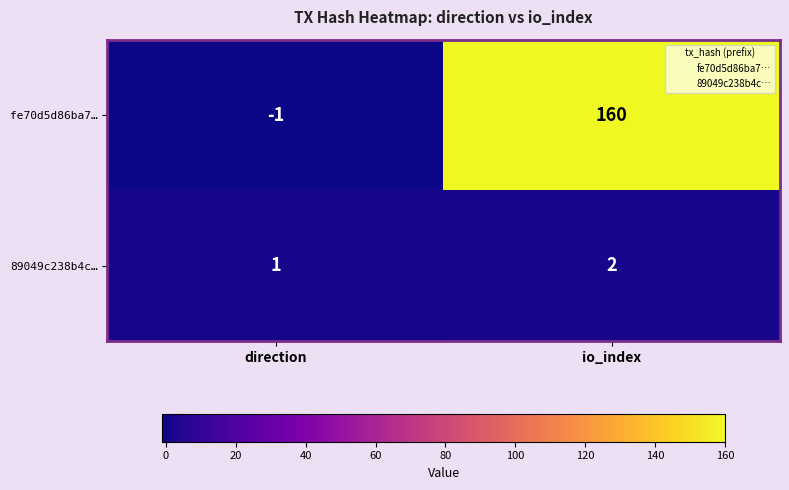

Which label corresponds to the smallest value in the chart?

direction